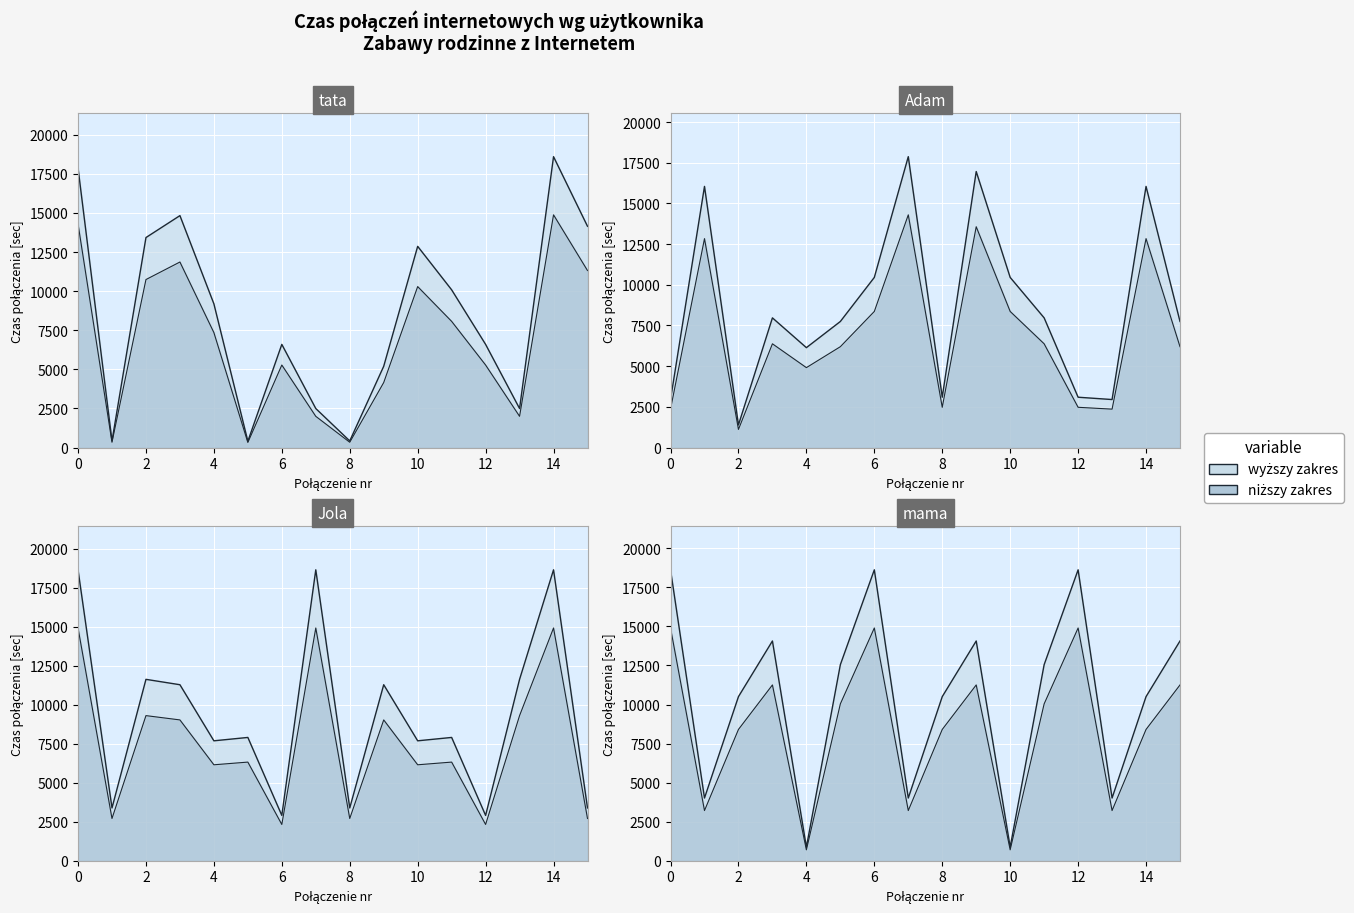

List the series in order of their peak value, lowest first.

Adam, tata, mama, Jola